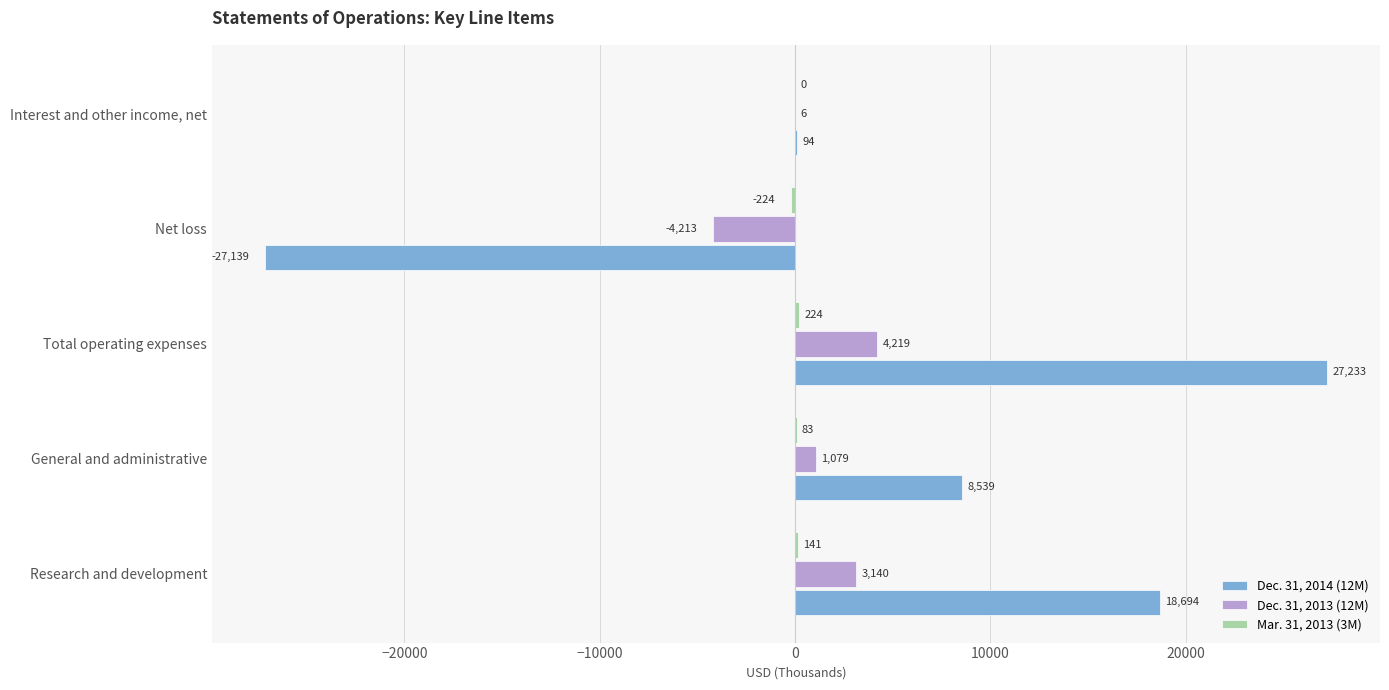

What is the approximate value of Dec. 31, 2013 (12M) at Interest and other income, net?

6